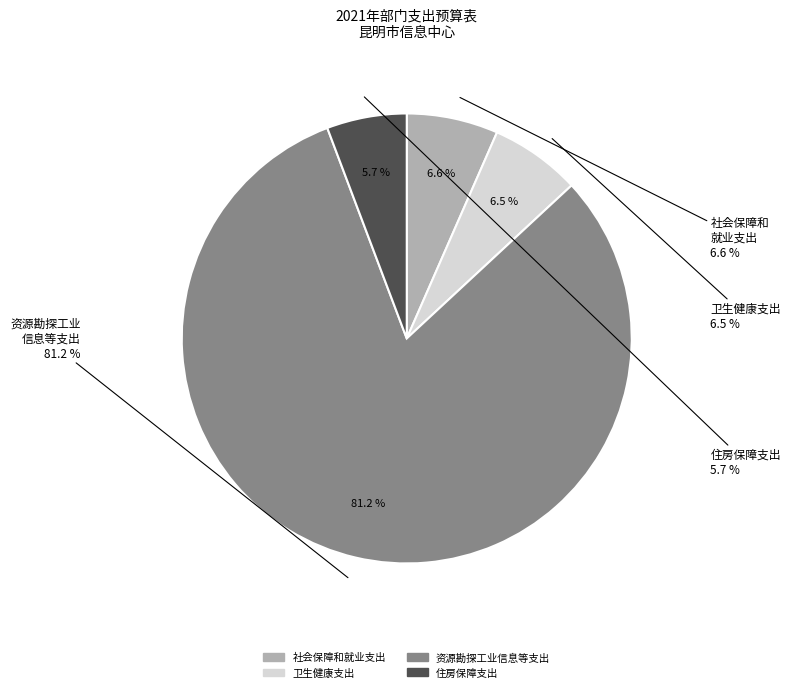

To the nearest percent, what is the difference between the largest and smallest slice percentages?

75%